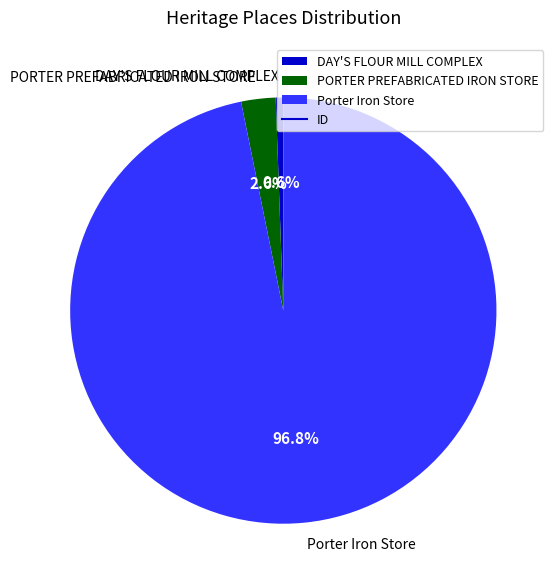

Which category has the biggest portion of the pie?

Porter Iron Store